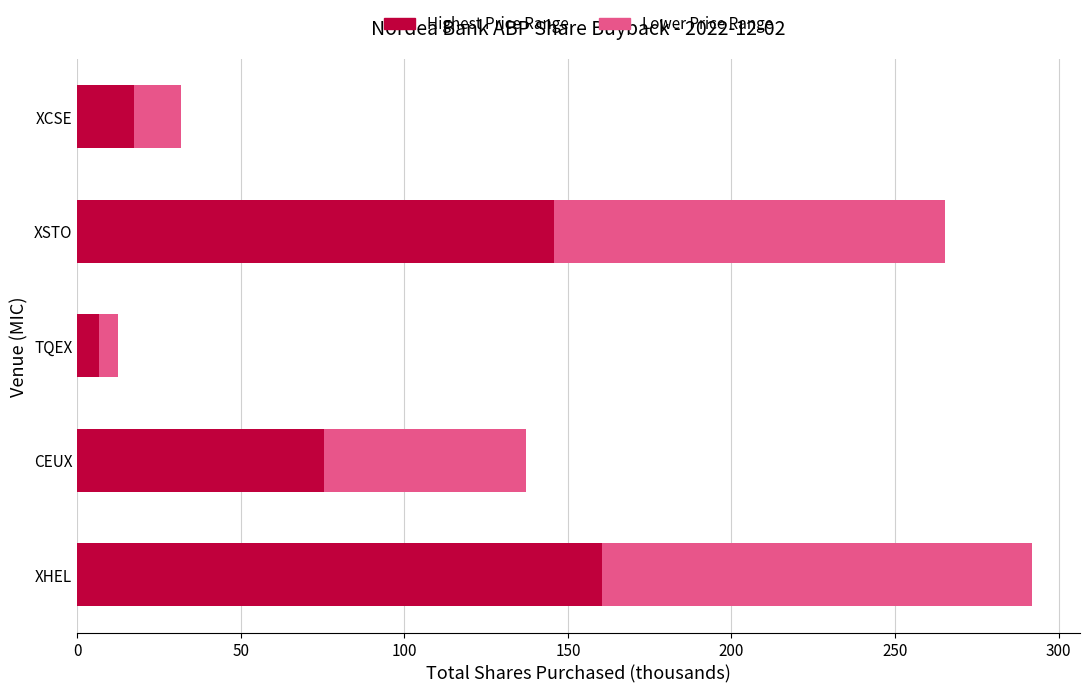

What is the total value across all series at XHEL?

291.9